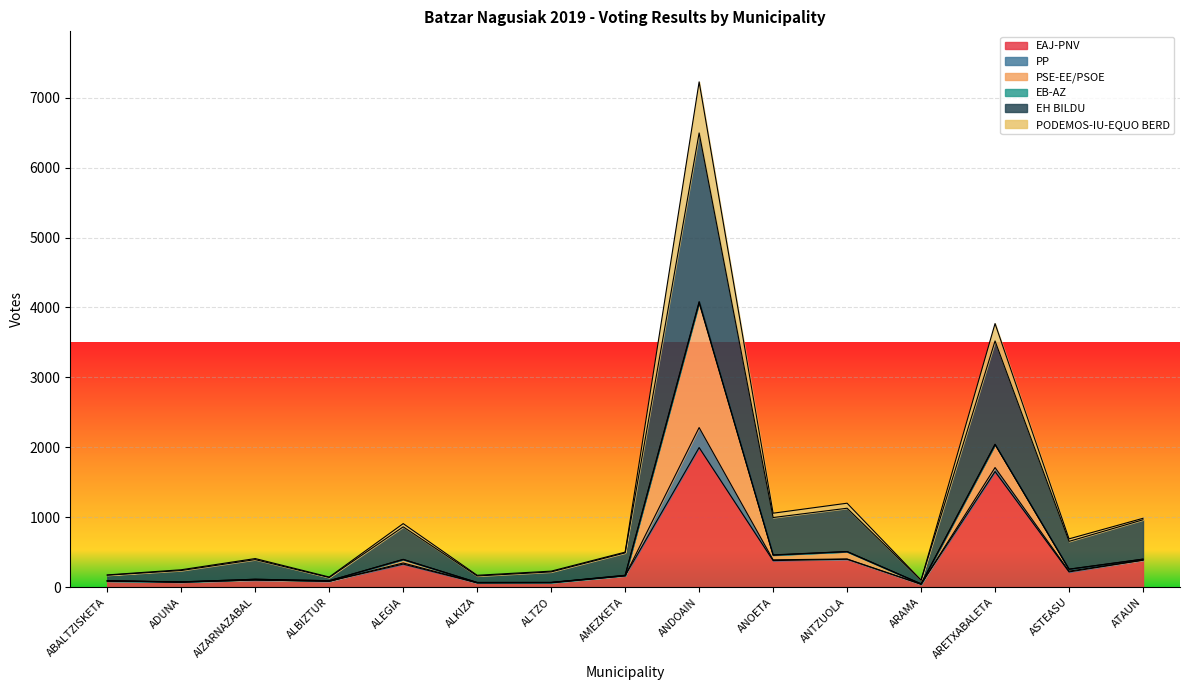

The value of EAJ-PNV at ADUNA is 72. True or false?

True